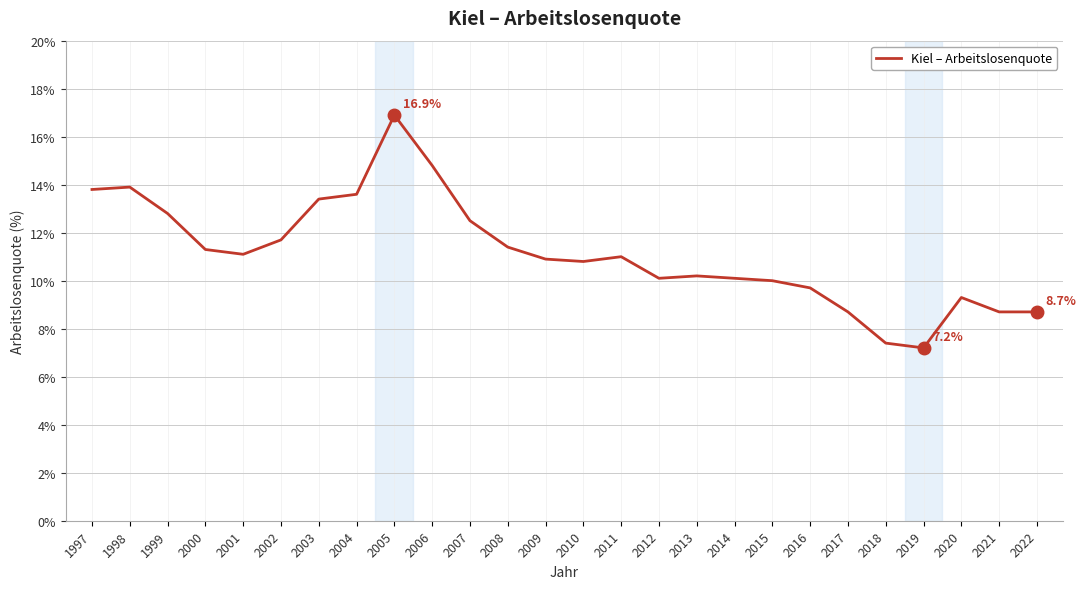

What is the greatest value displayed?

16.9